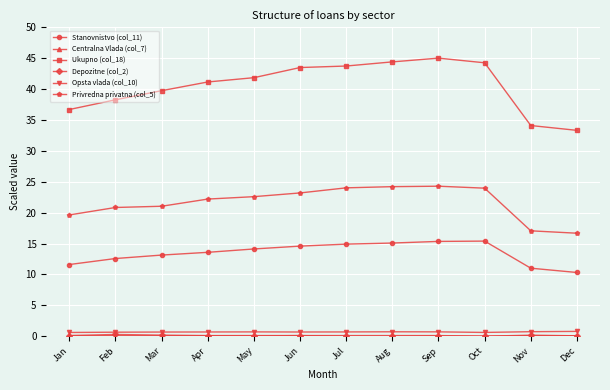

What is the sum of the Opsta vlada (col_10) values at May and Mar?

1.4